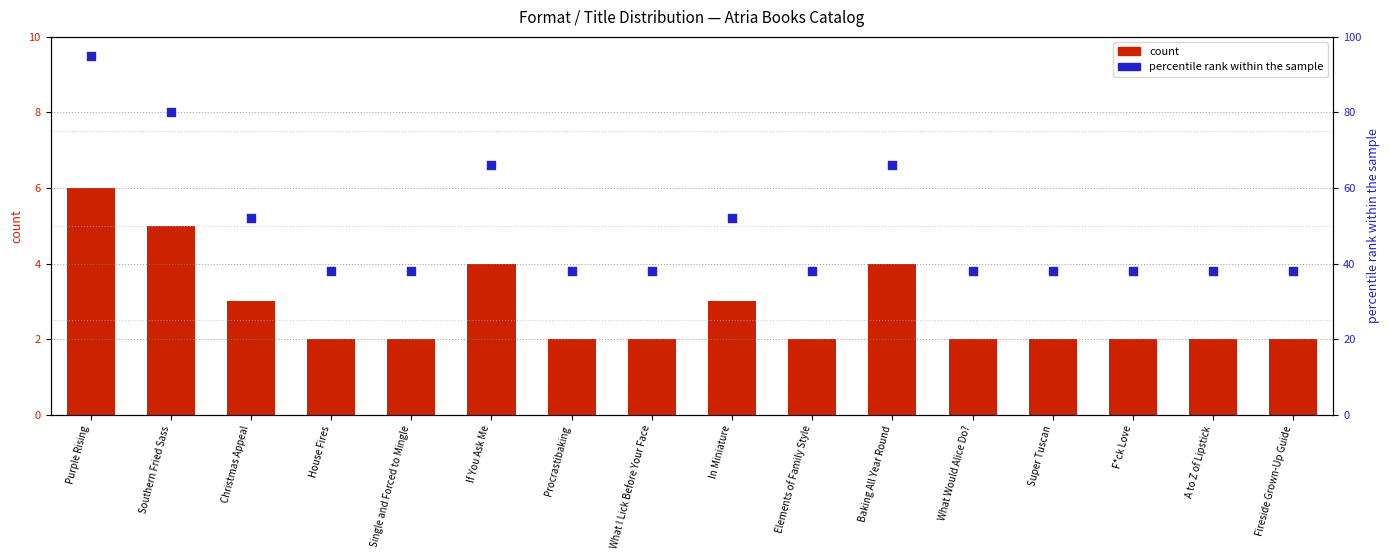

Is the value of percentile rank within the sample at In Miniature greater than the value of count at Baking All Year Round?

Yes